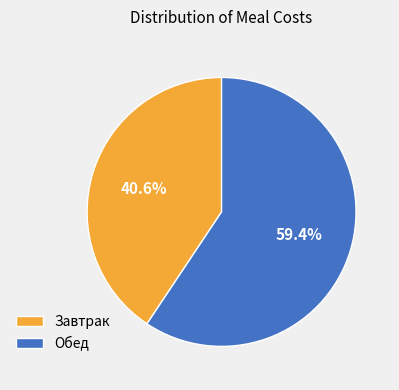

Rank the categories by value from lowest to highest.

Завтрак, Обед